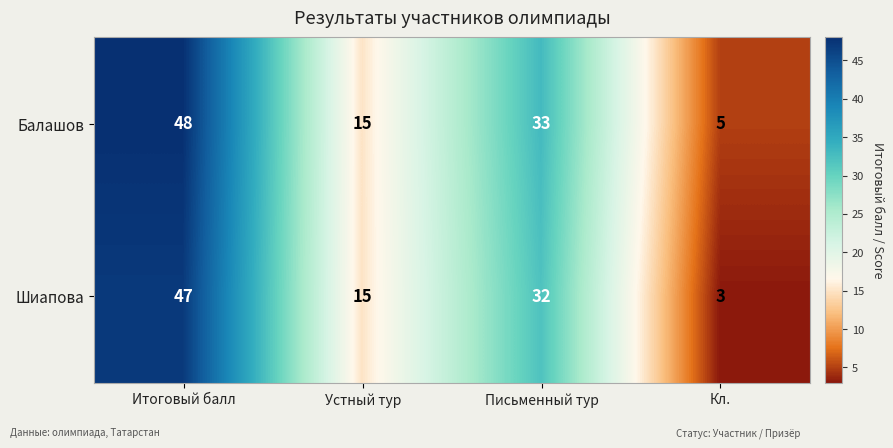

Which label corresponds to the smallest value in the chart?

Кл.